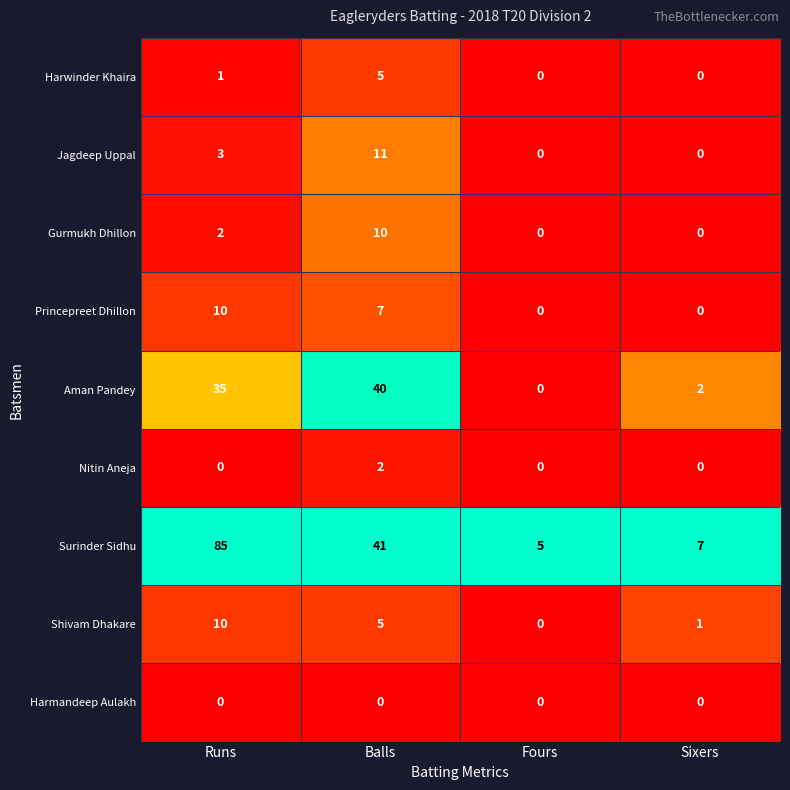

What is the maximum value shown in the chart?

85